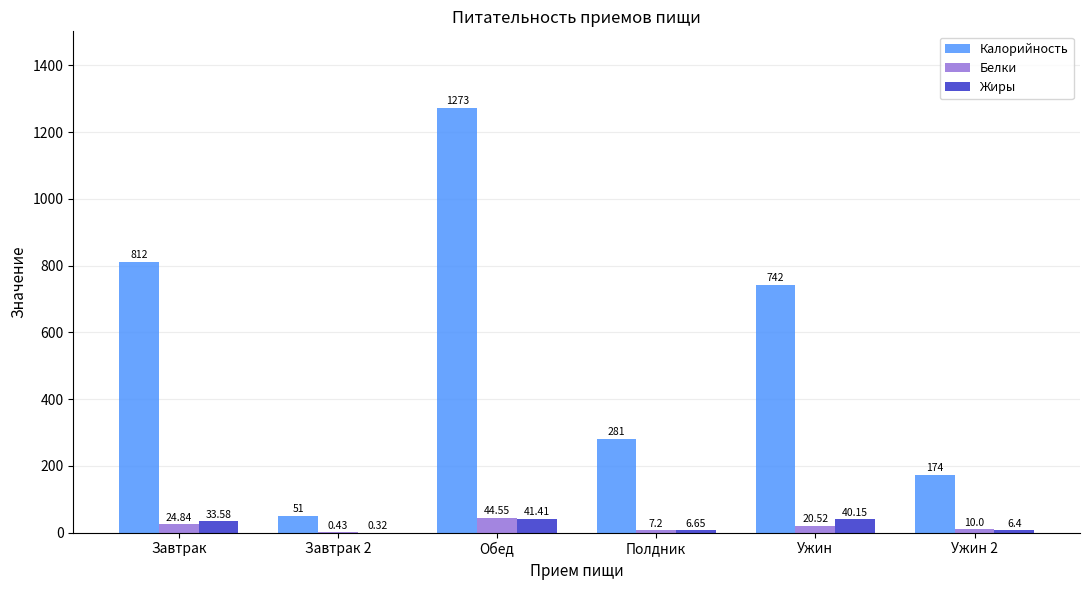

What is the sum of all Белки values?

107.5